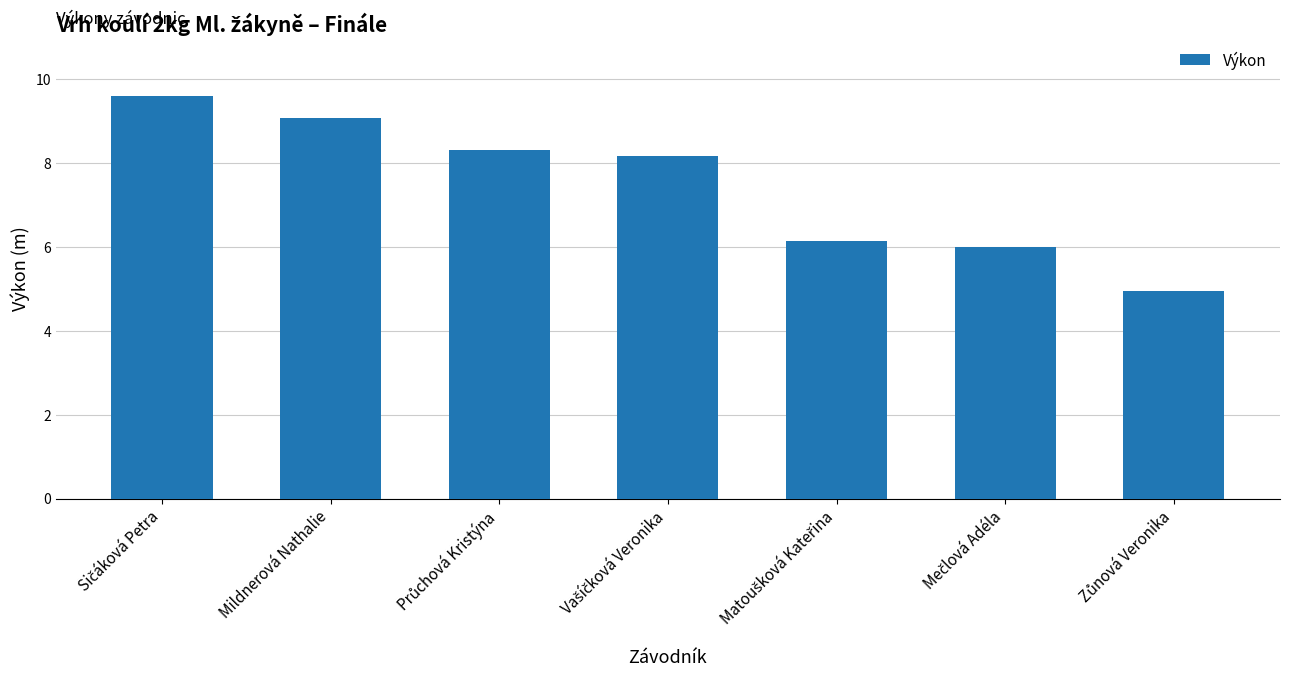

What position from the right is Mildnerová Nathalie?

6